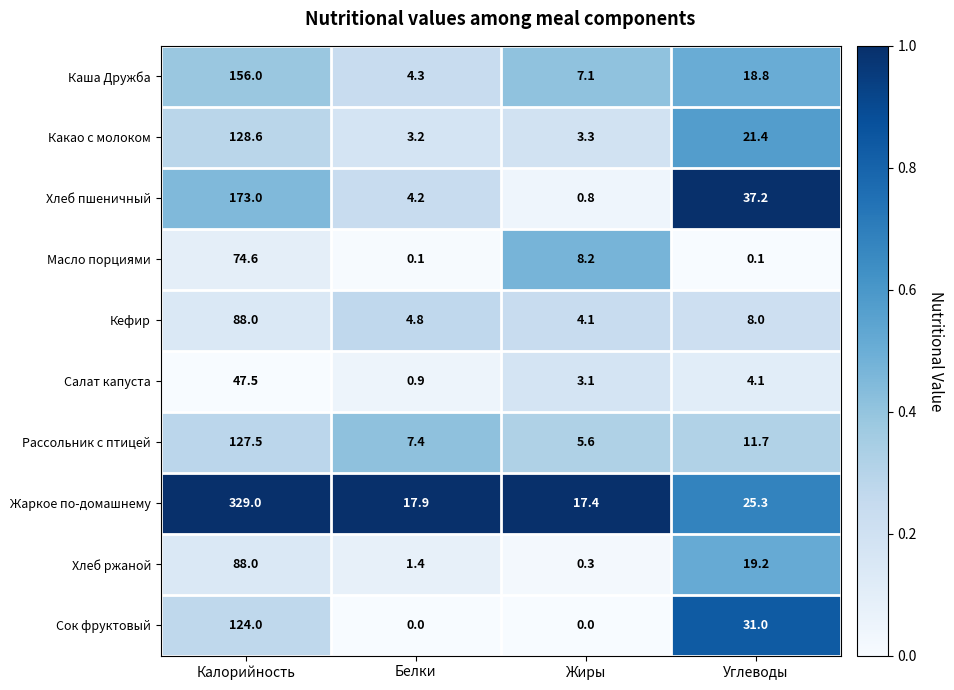

What is the sum of all Каша Дружба values?

186.2